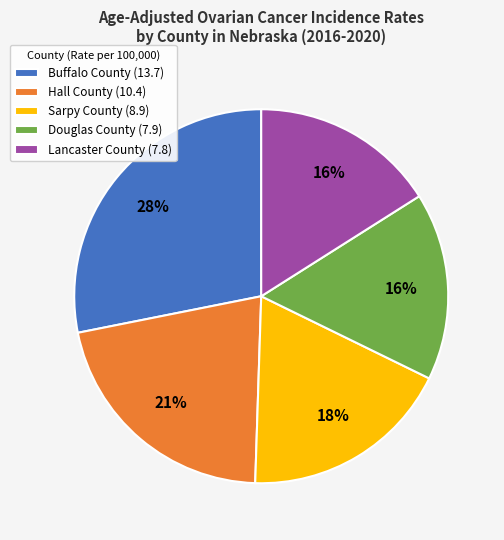

To the nearest percent, what percentage of the pie is Lancaster County?

16%